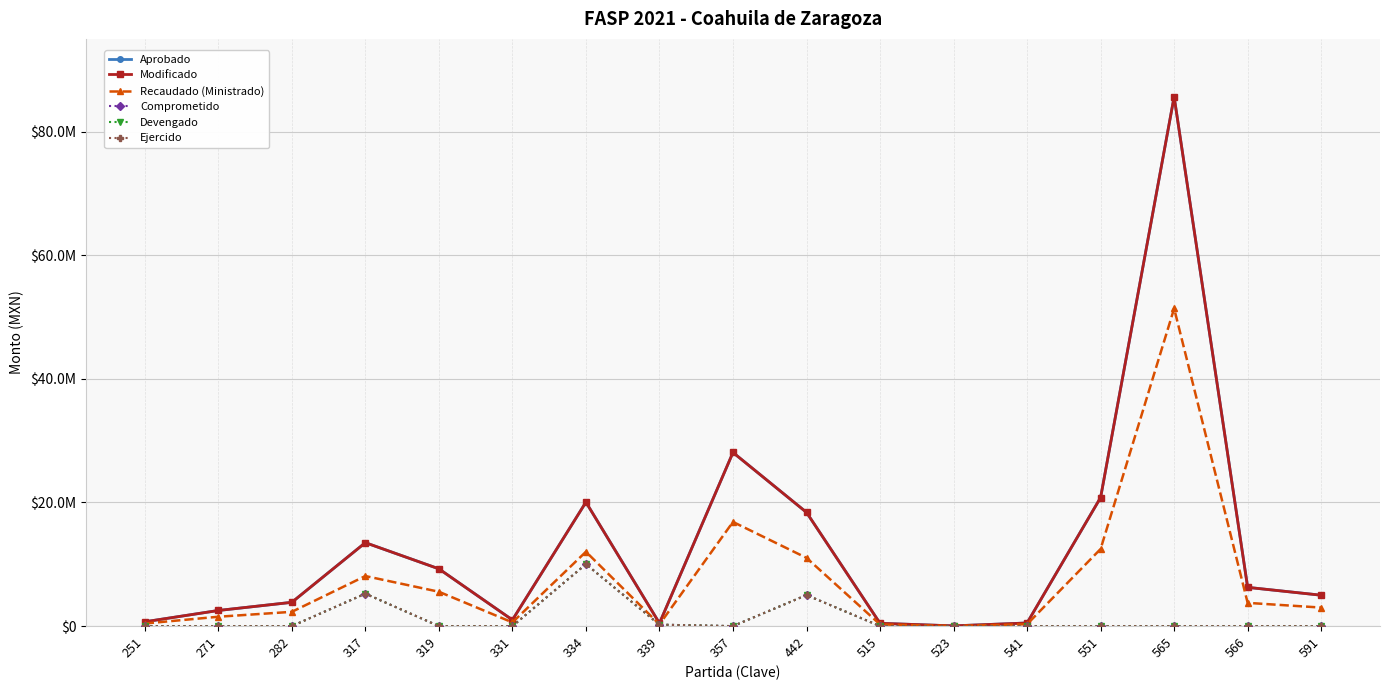

Does the chart have visible grid lines?

Yes